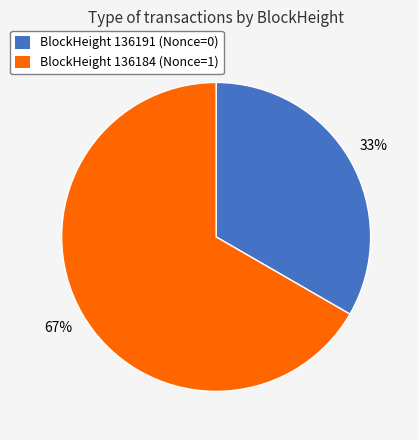

What is the ratio of the value at BlockHeight 136184 (Nonce=1) to the value at BlockHeight 136191 (Nonce=0)?

2.0